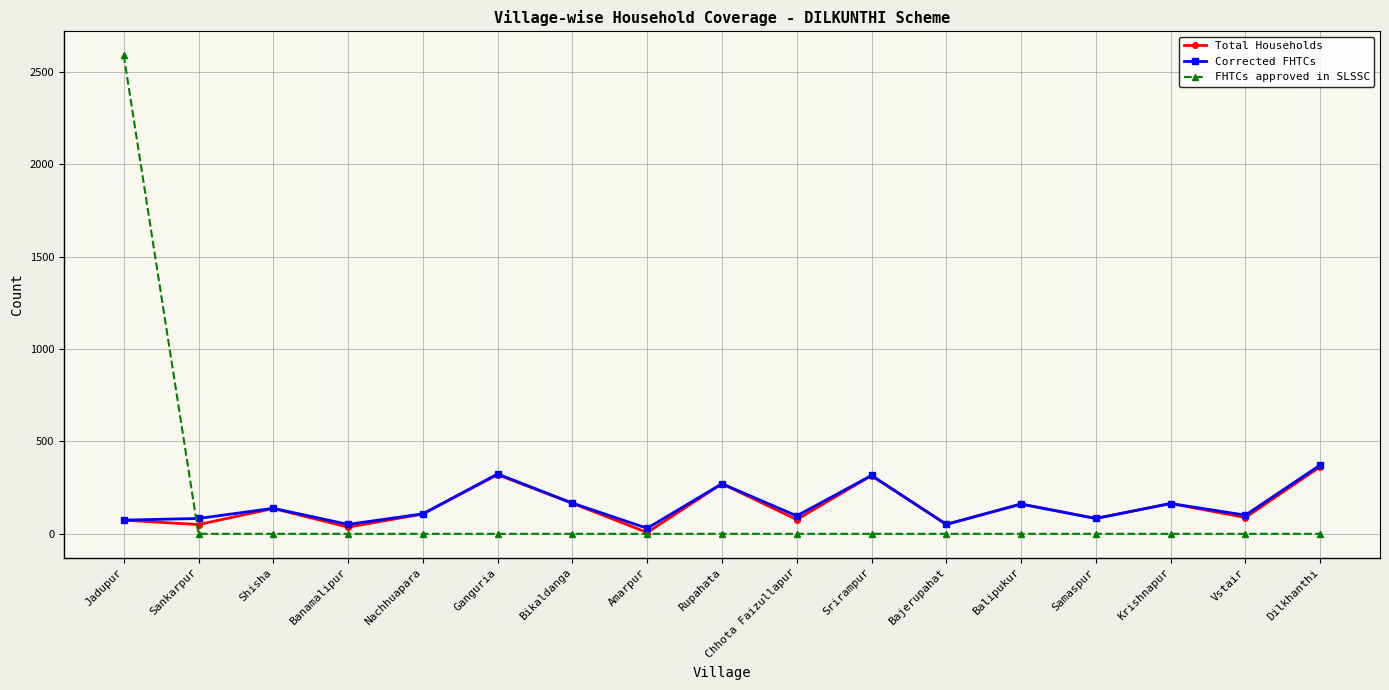

What value does the Total Households series have at Bikaldanga?

165